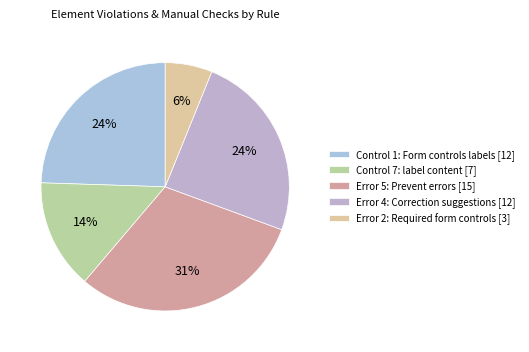

How many segments does this pie chart have?

5